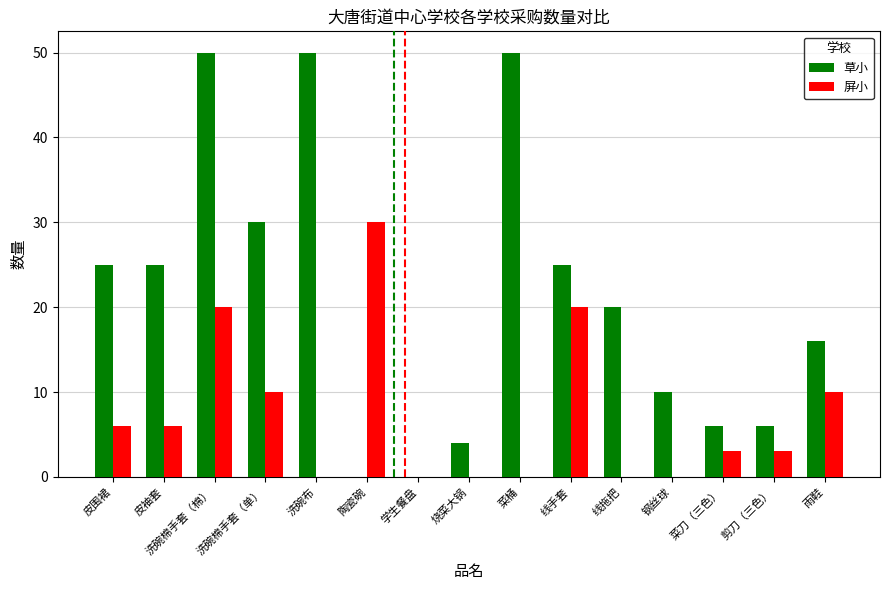

True or false: 屏小 has a value of 6 at 皮袖套.

True